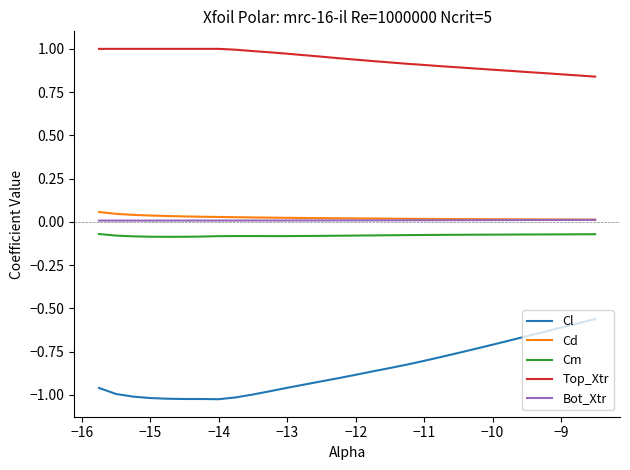

True or false: Cm and Top_Xtr cross at least once.

False